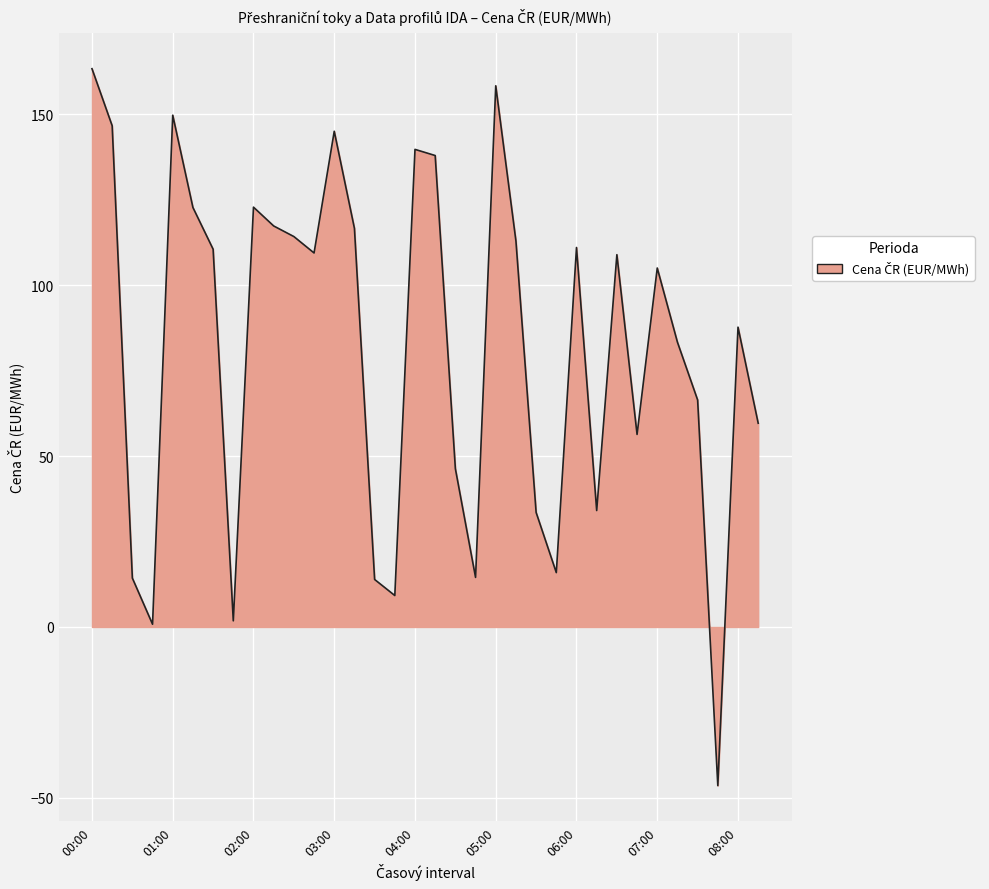

What is the minimum value shown in the chart?

-46.4